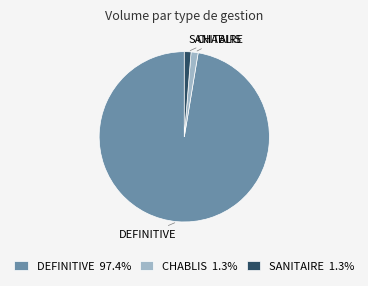

What is the ratio of the value at DEFINITIVE 97.4% to the value at SANITAIRE 1.3%?

76.9